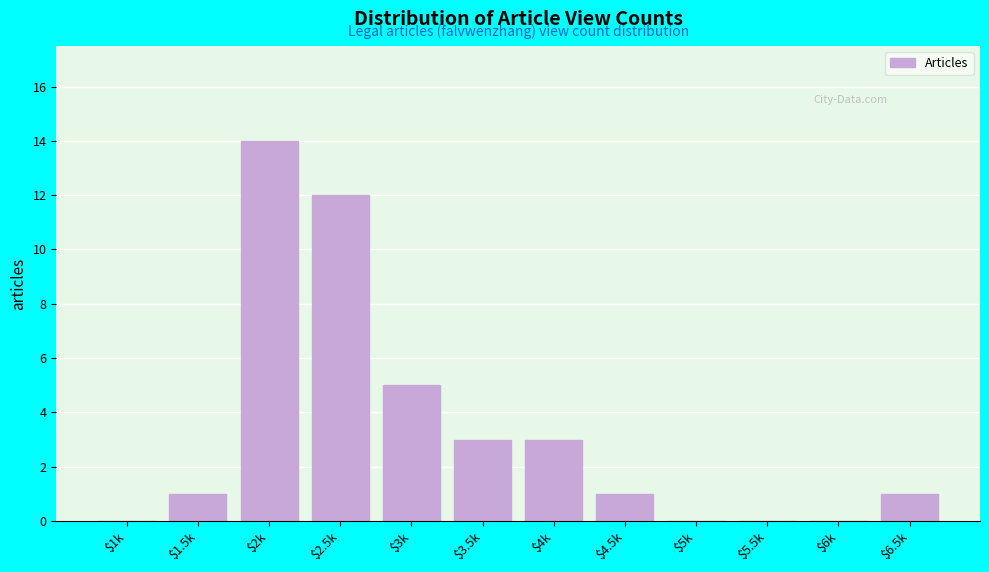

At which label is the value closest to 7?

$3k